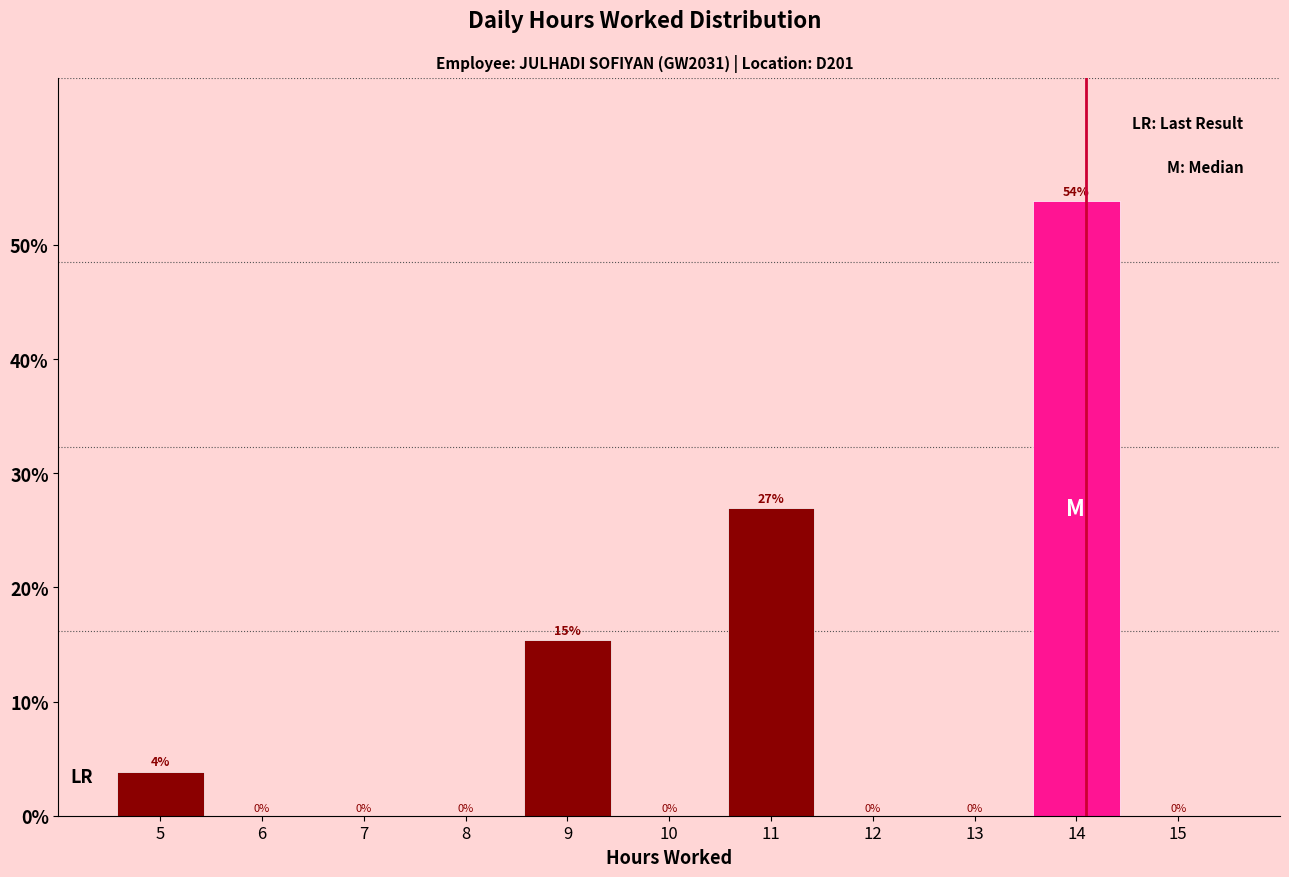

Over which range of the x-axis is the bar tallest?

13.5 to 14.5